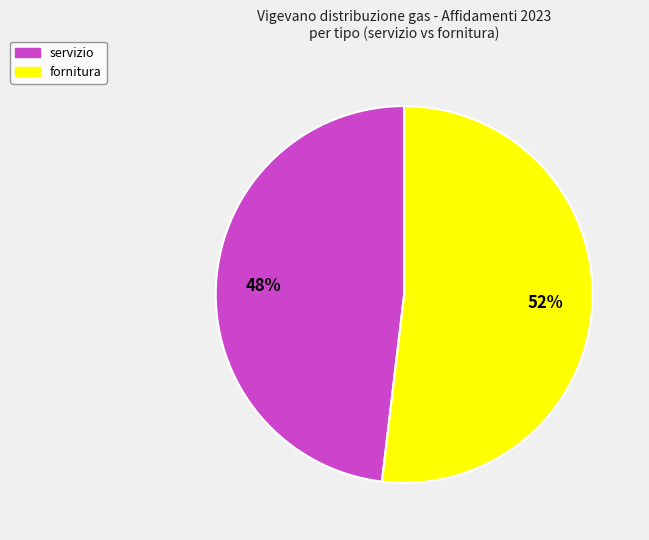

Does any single category account for the majority?

Yes